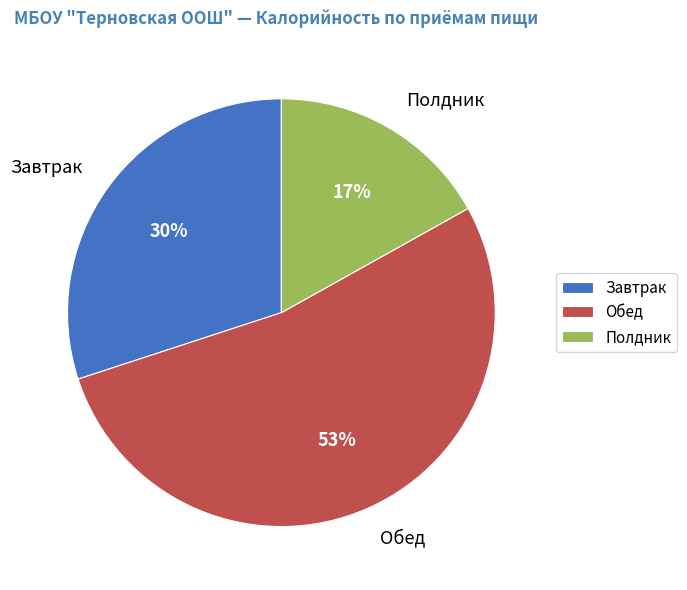

How many segments does this pie chart have?

3